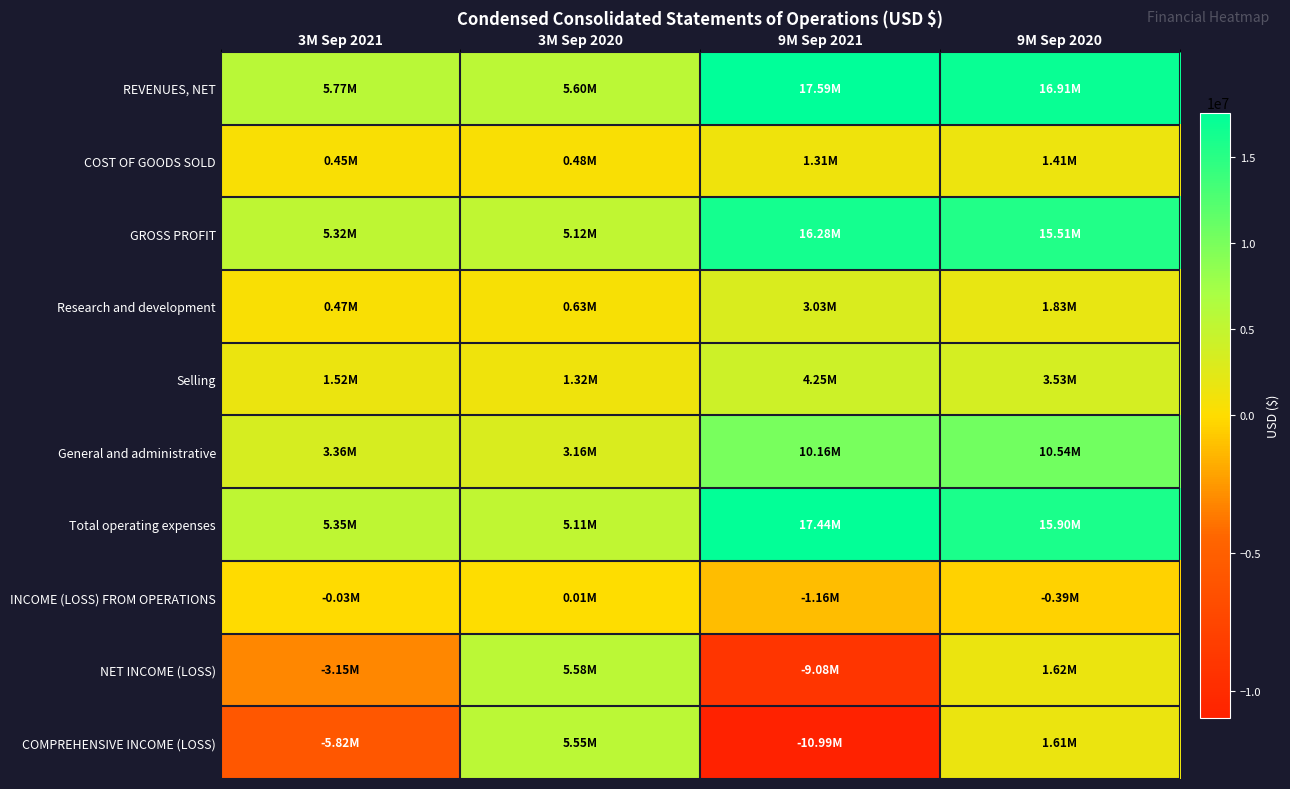

Count the number of categories in the chart.

4